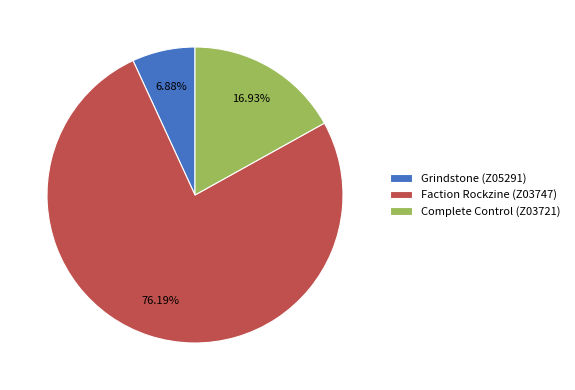

To the nearest percent, what is the difference between the Complete Control (Z03721) and Grindstone (Z05291) slice percentages?

10%